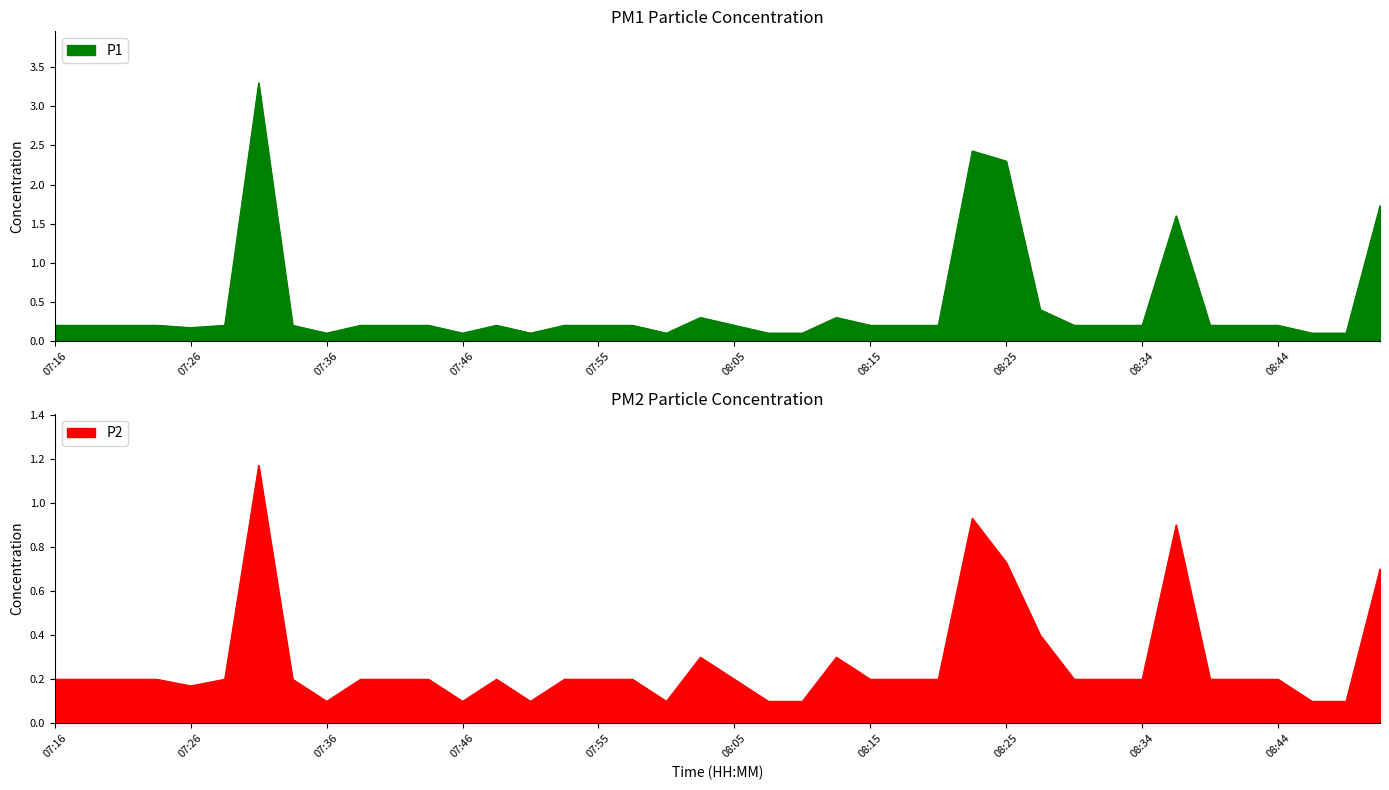

What are all the series names shown in the legend?

P1, P2